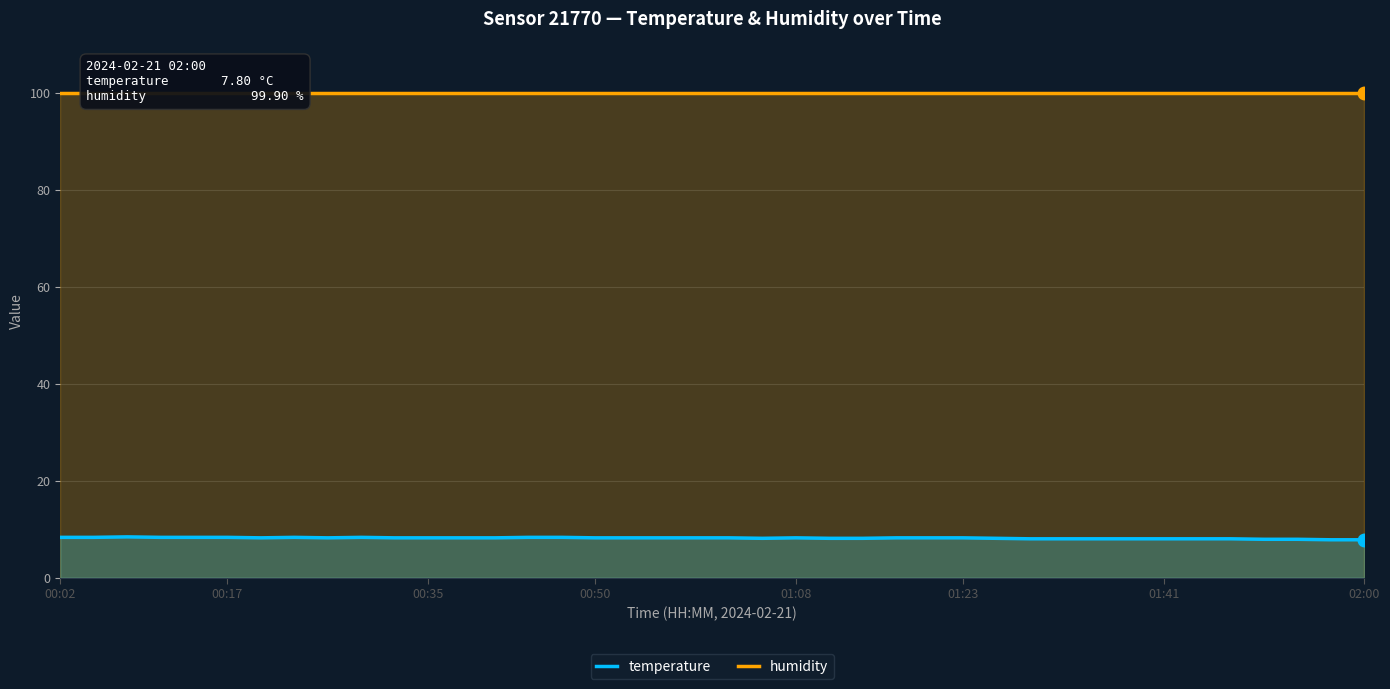

True or false: temperature has a value of 13.9 at 00:35.

False